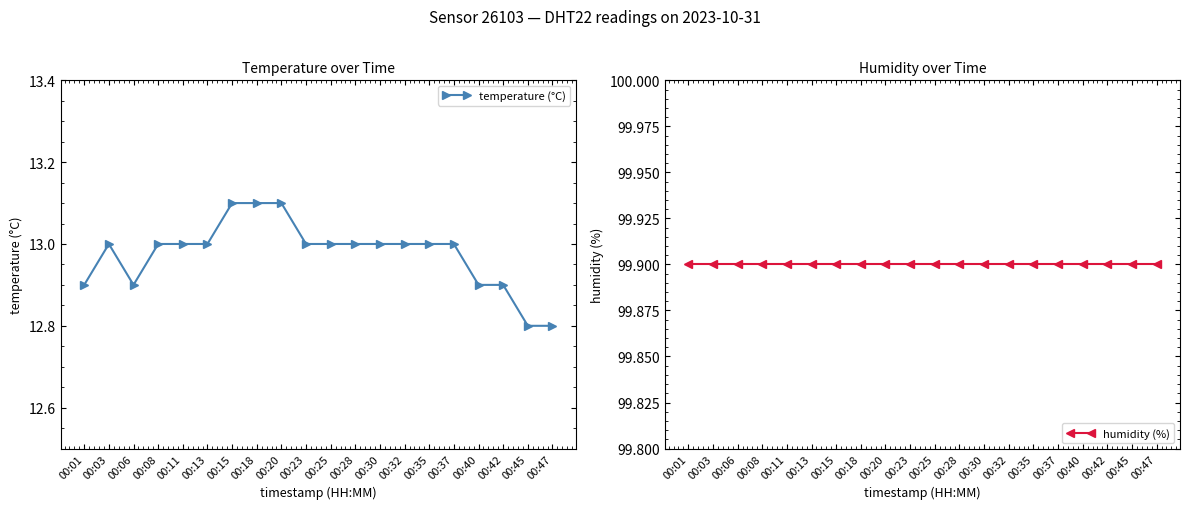

What is the approximate value of humidity (%) at 00:18?

99.9